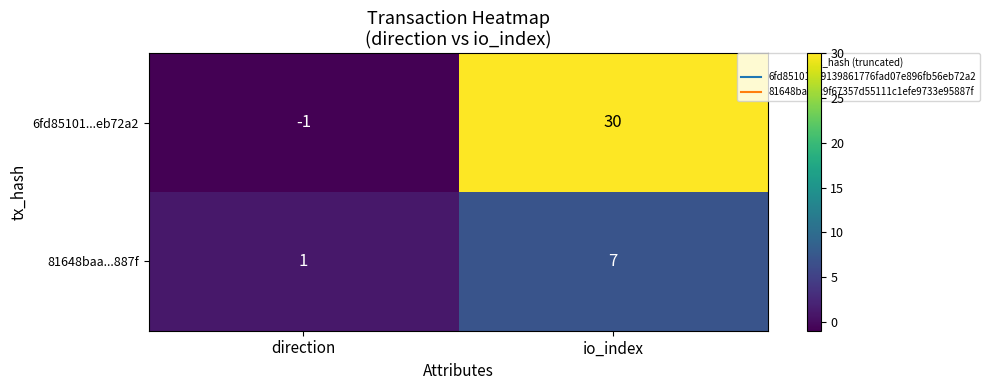

At how many categories does at least one series exceed 5?

1